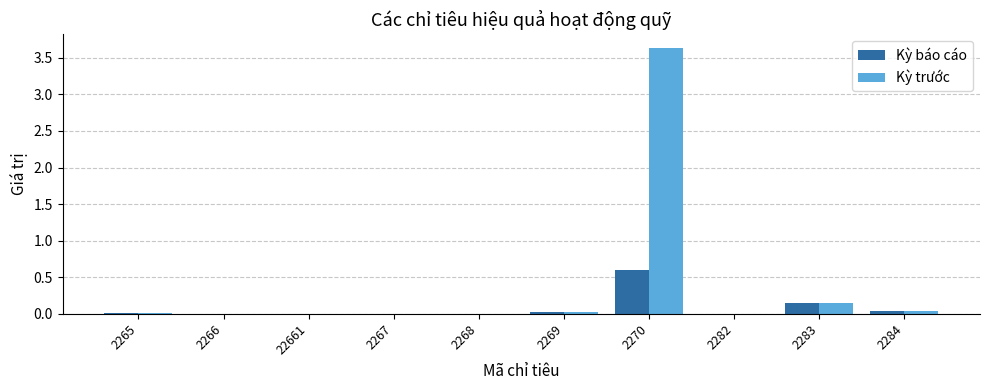

Which series has the largest total across all categories?

Kỳ trước